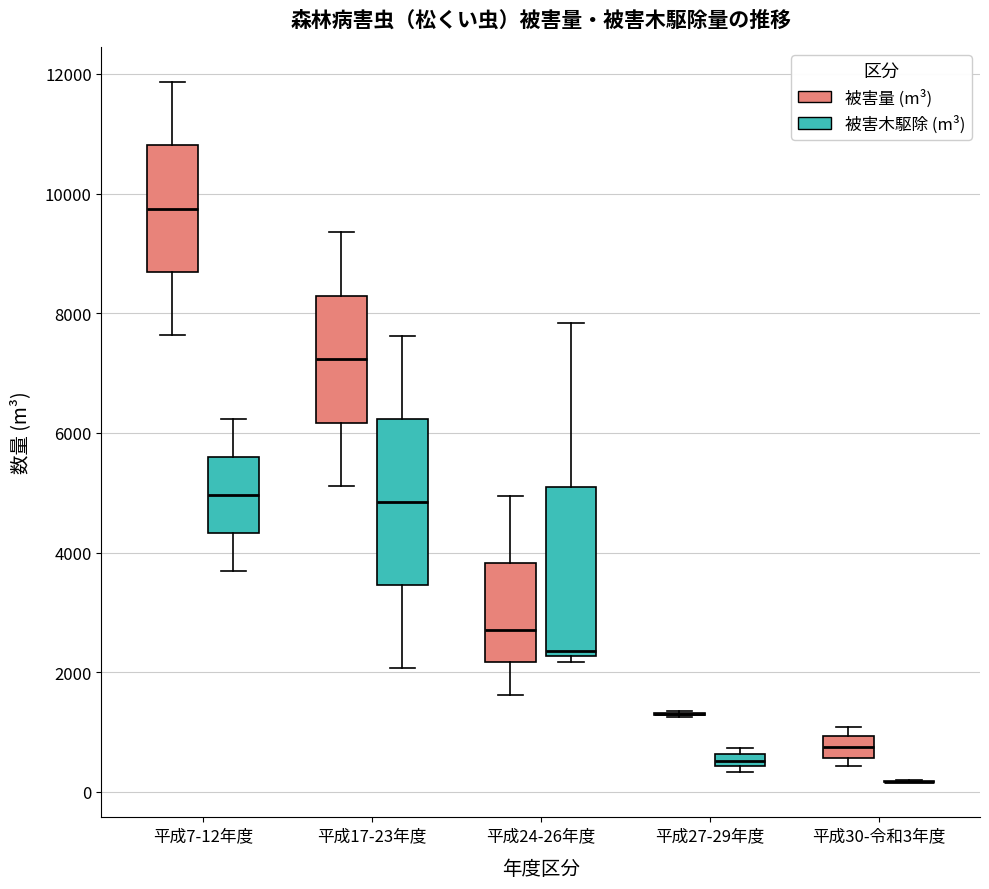

Where is the upper edge of the box for 平成7-12年度 (被害木駆除 (m³)) on the y-axis? The values are not printed on the chart, so give them approximately, as read against the axis.

5600